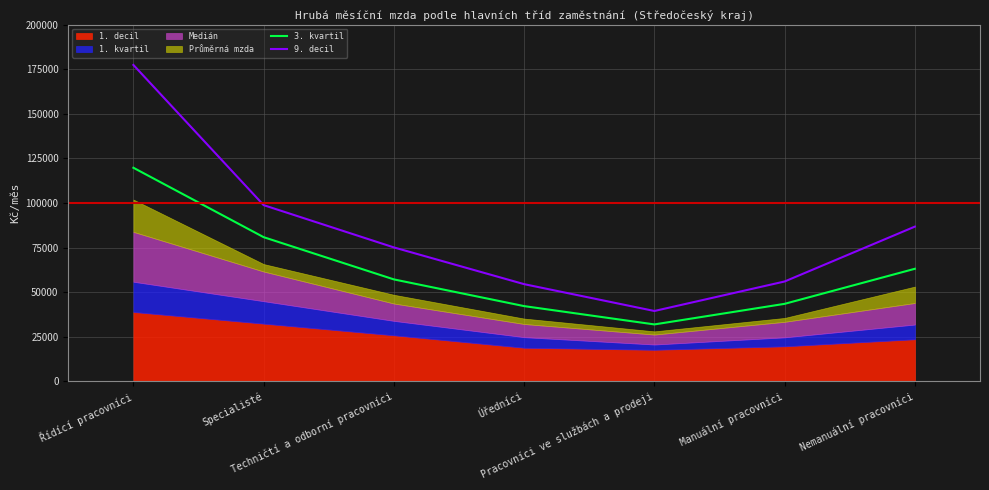

Which category has the lowest value across all series?

Pracovníci ve službách a prodeji